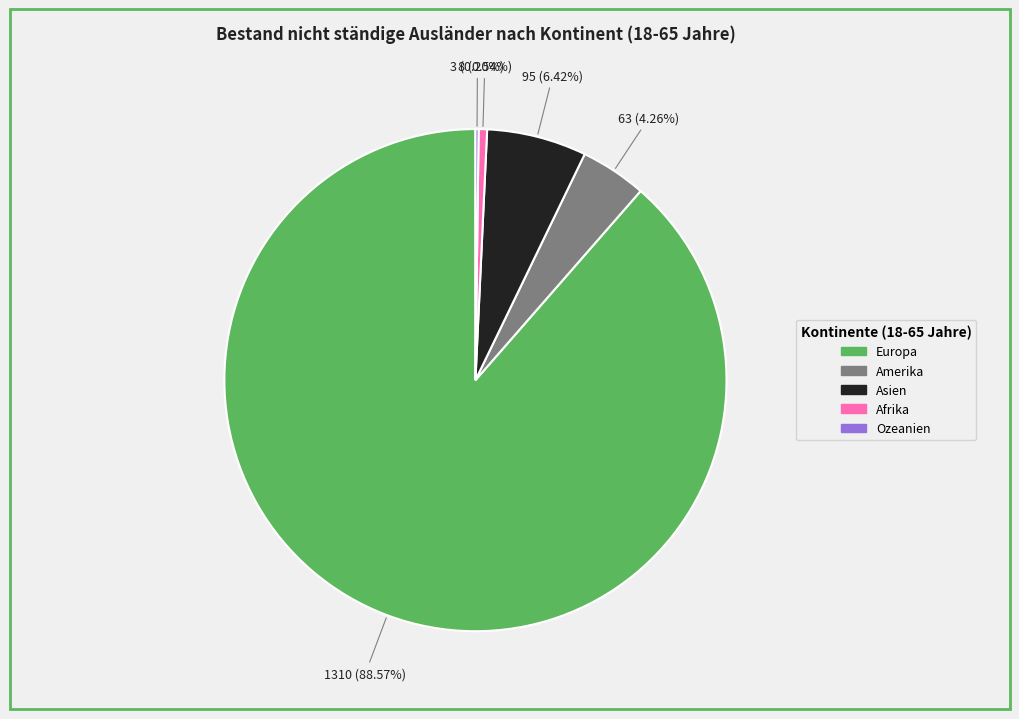

Is the sum of Afrika and Europa greater than half?

Yes